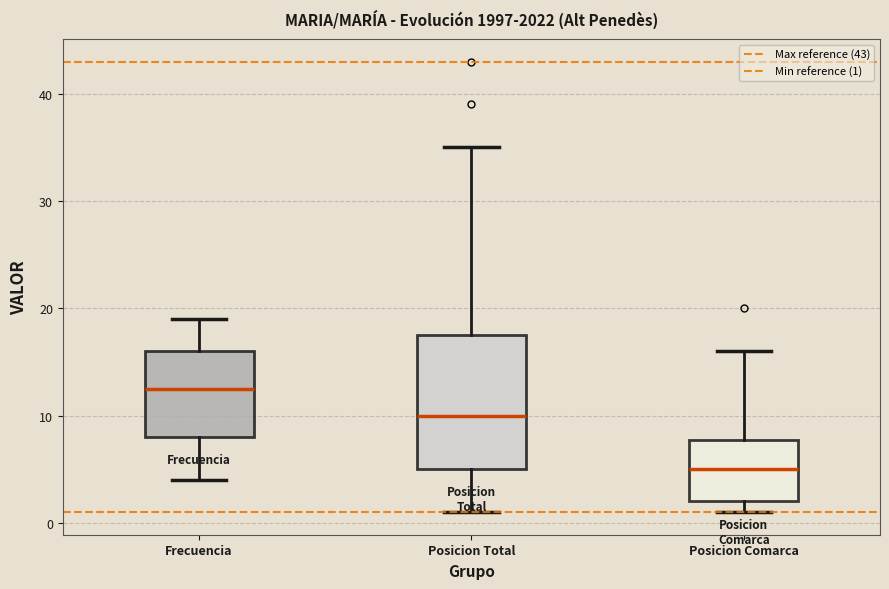

Reading left to right, transcribe this box plot: for each box, give where its median line is, the range the box spans, and where its two whiskers end, as read against the y-axis. The values are not printed on the chart, so give them approximately, as read against the axis.

Frecuencia: median 13, box 8 to 16, whiskers 4 to 19
Posicion Total: median 10, box 5 to 18, whiskers 1 to 35
Posicion Comarca: median 5, box 2 to 8, whiskers 1 to 16